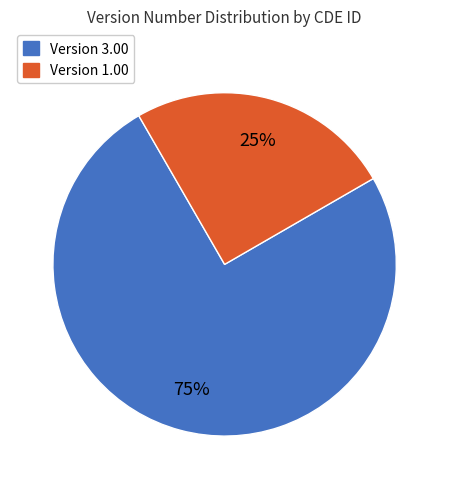

Is there a majority slice in this chart?

Yes